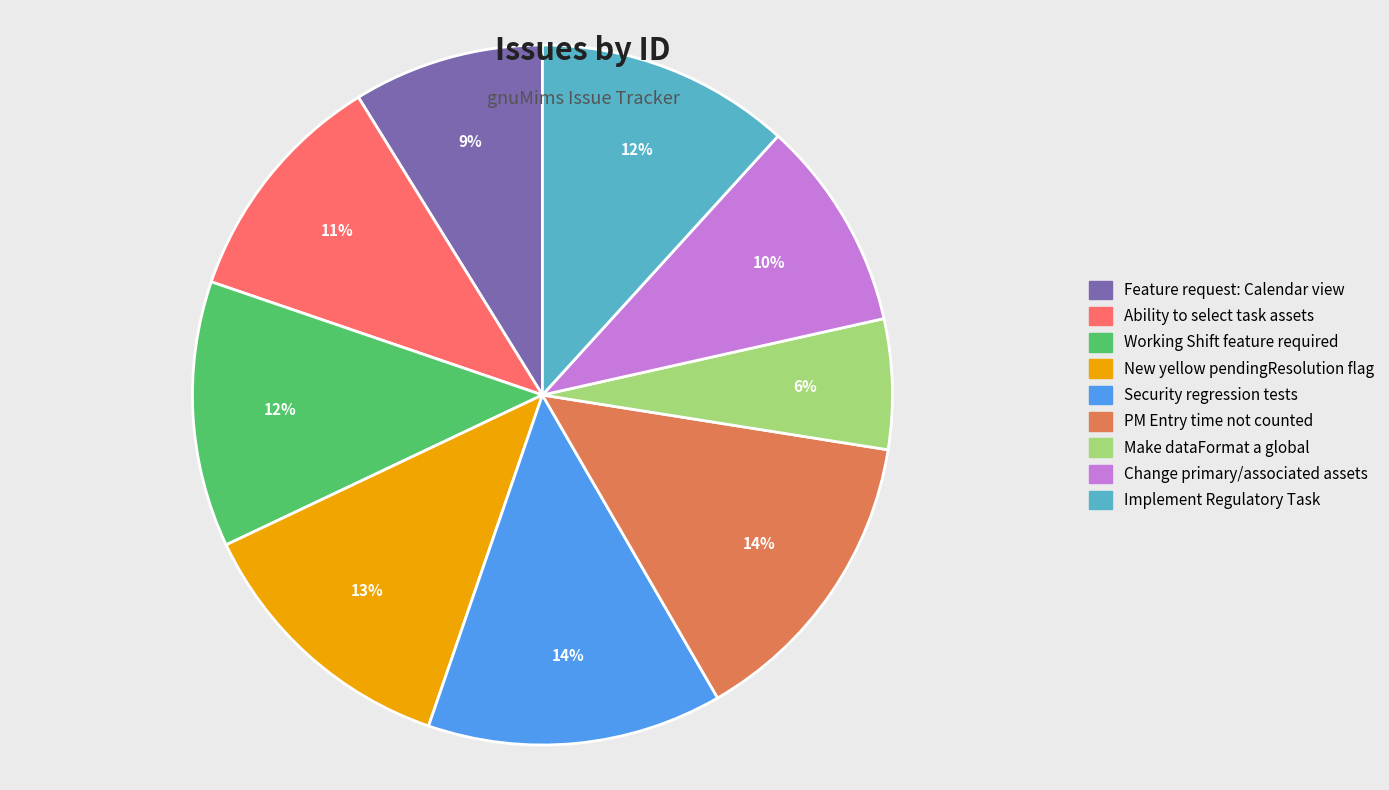

Which slice is the smallest?

Make dataFormat a global